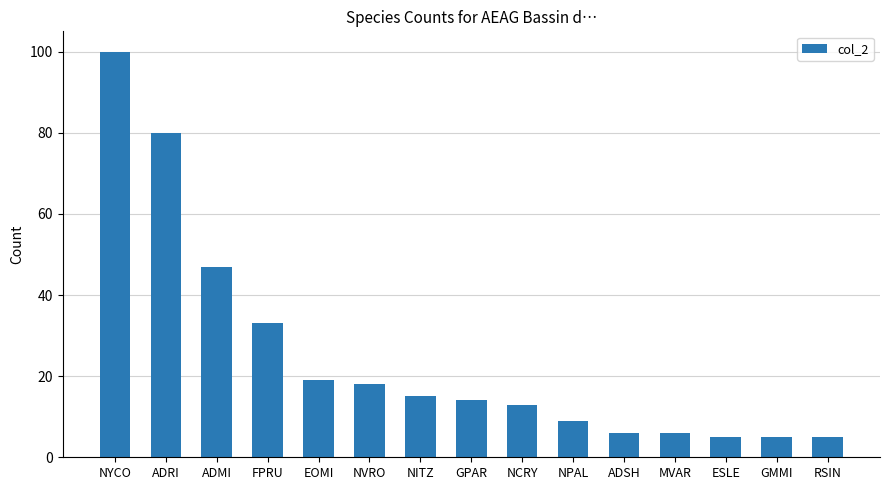

What is the difference between the values at NYCO and RSIN?

95